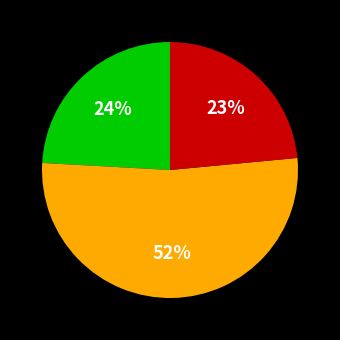

How many segments does this pie chart have?

3